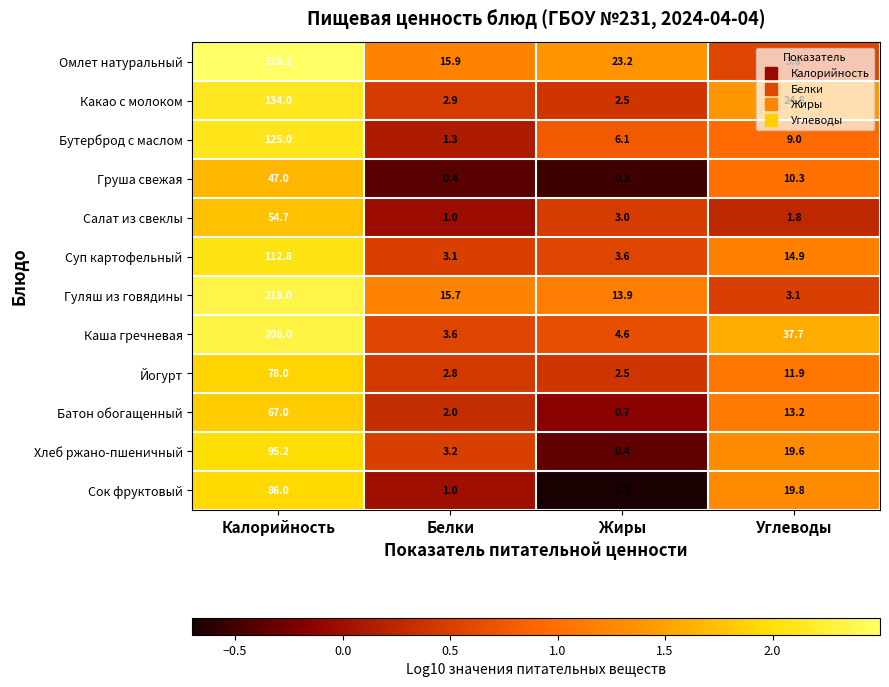

Which series has the largest total across all categories?

Омлет натуральный